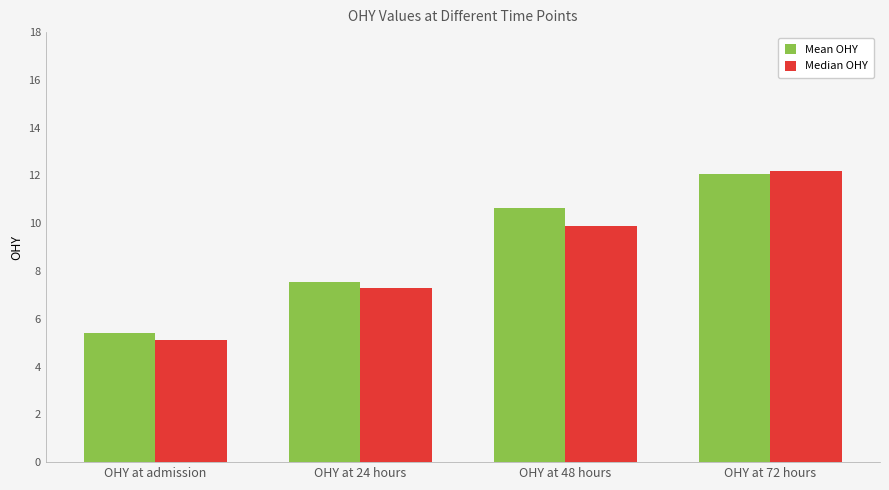

What is the average value of the Median OHY series?

8.6